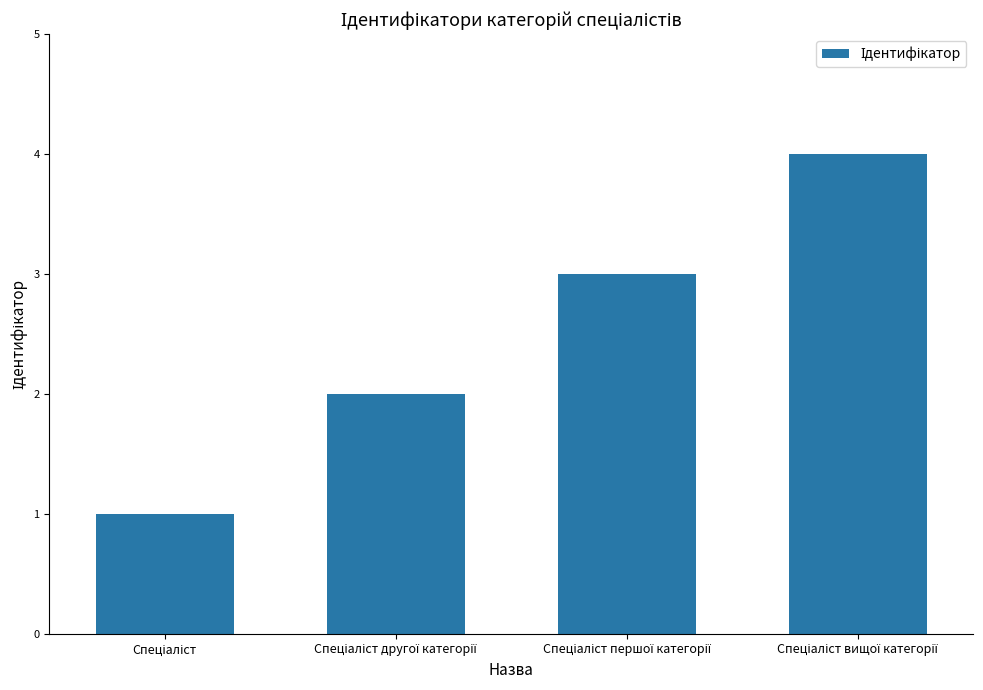

What is the difference between the maximum and minimum values?

3